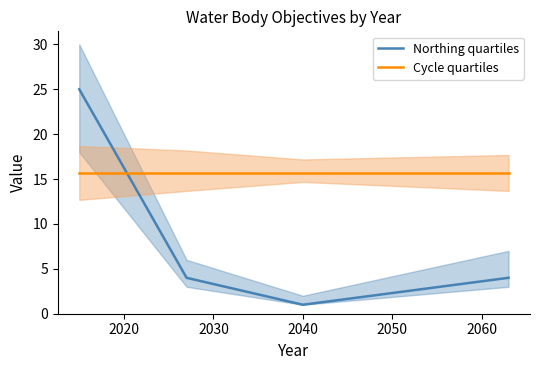

After their last crossing, which series has the higher values: Cycle quartiles or Northing quartiles?

Cycle quartiles